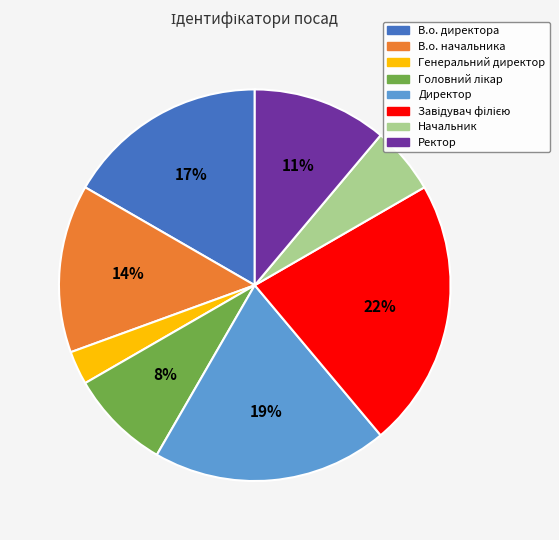

To the nearest percent, what percentage of the pie is Ректор?

11%